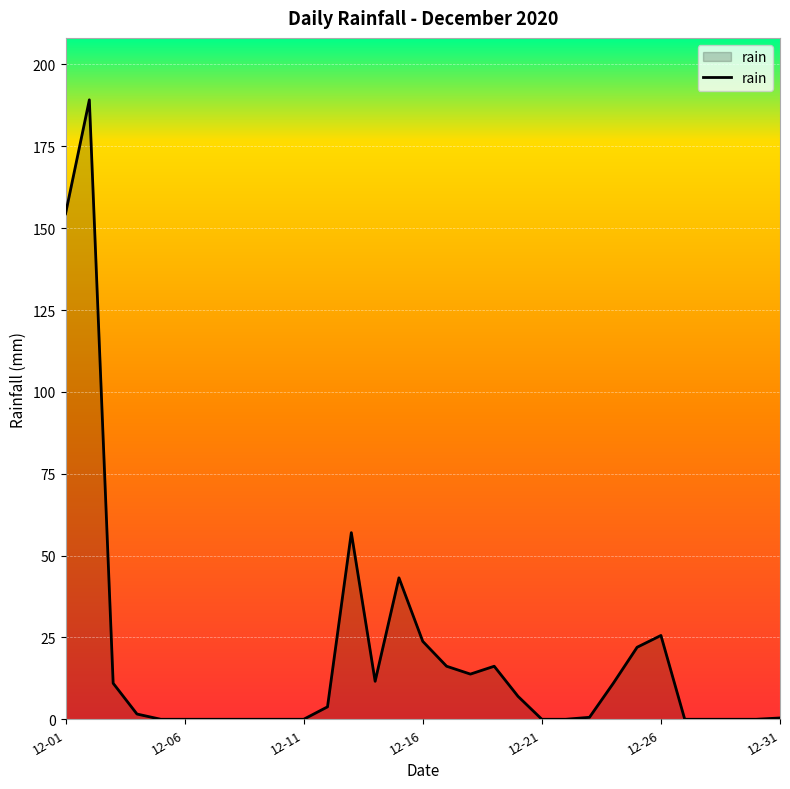

What is the greatest value displayed?

189.2